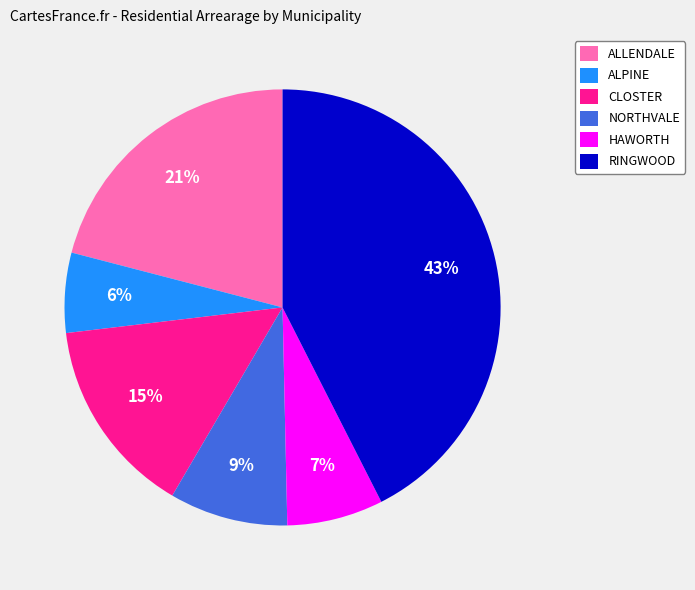

Does HAWORTH represent more than half of the total?

No